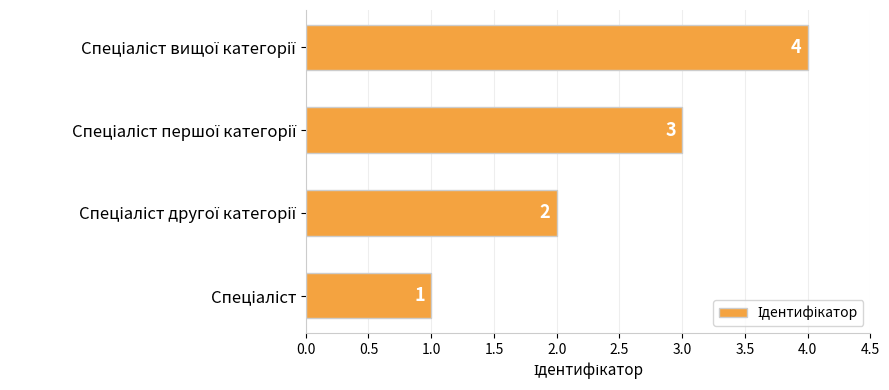

What is the maximum value shown in the chart?

4